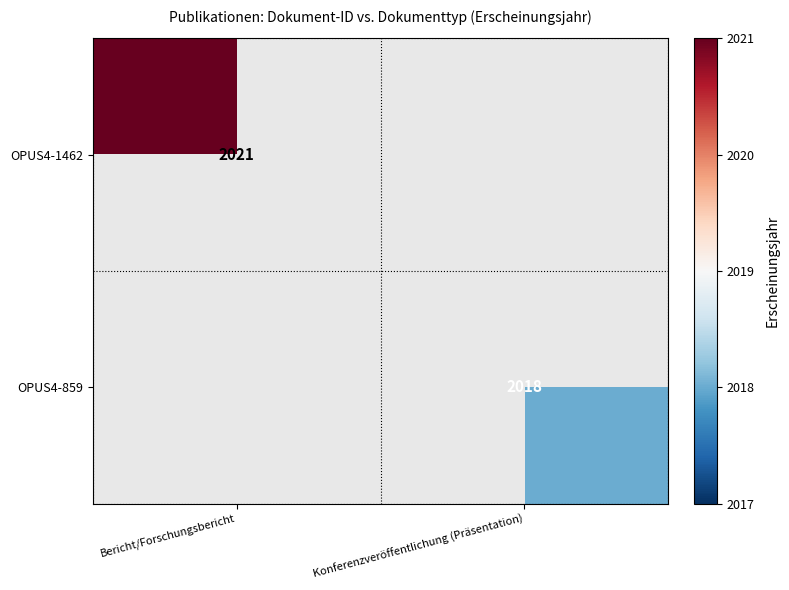

True or false: OPUS4-1462 has a value of 2021 at Bericht/Forschungsbericht.

True